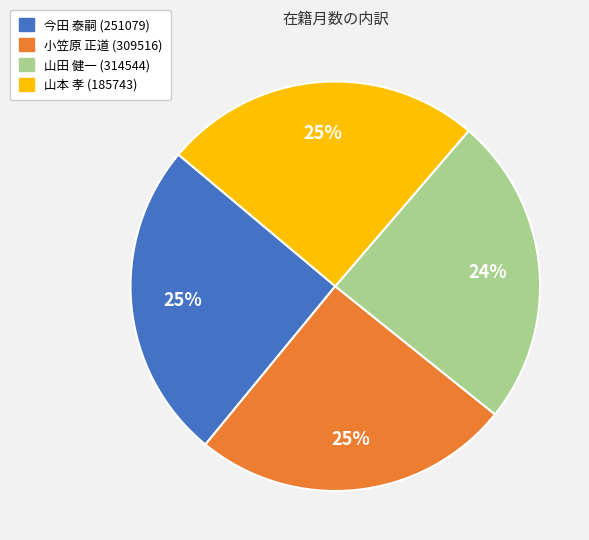

Is there any slice that represents more than half of the pie?

No